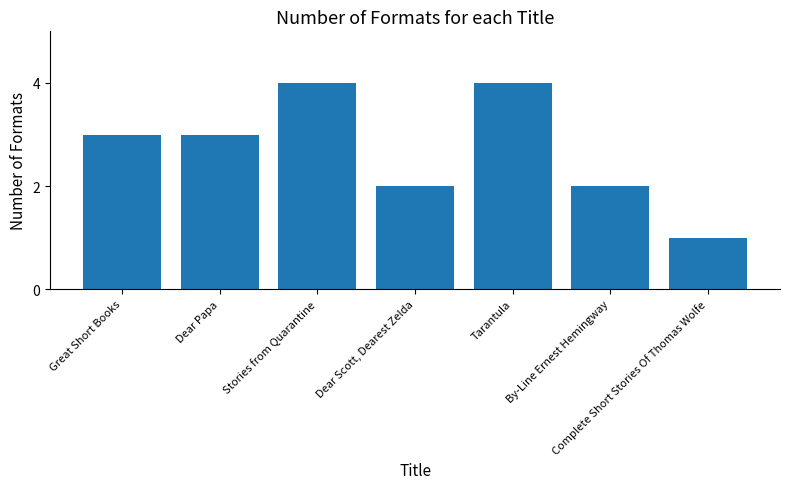

What is the sum of all values?

19